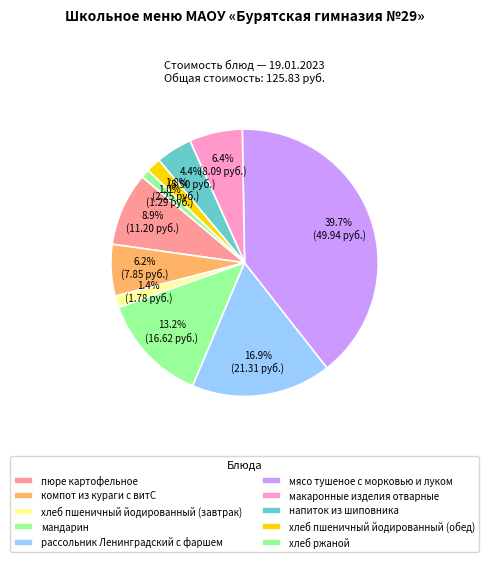

How many slices are in this pie chart?

10